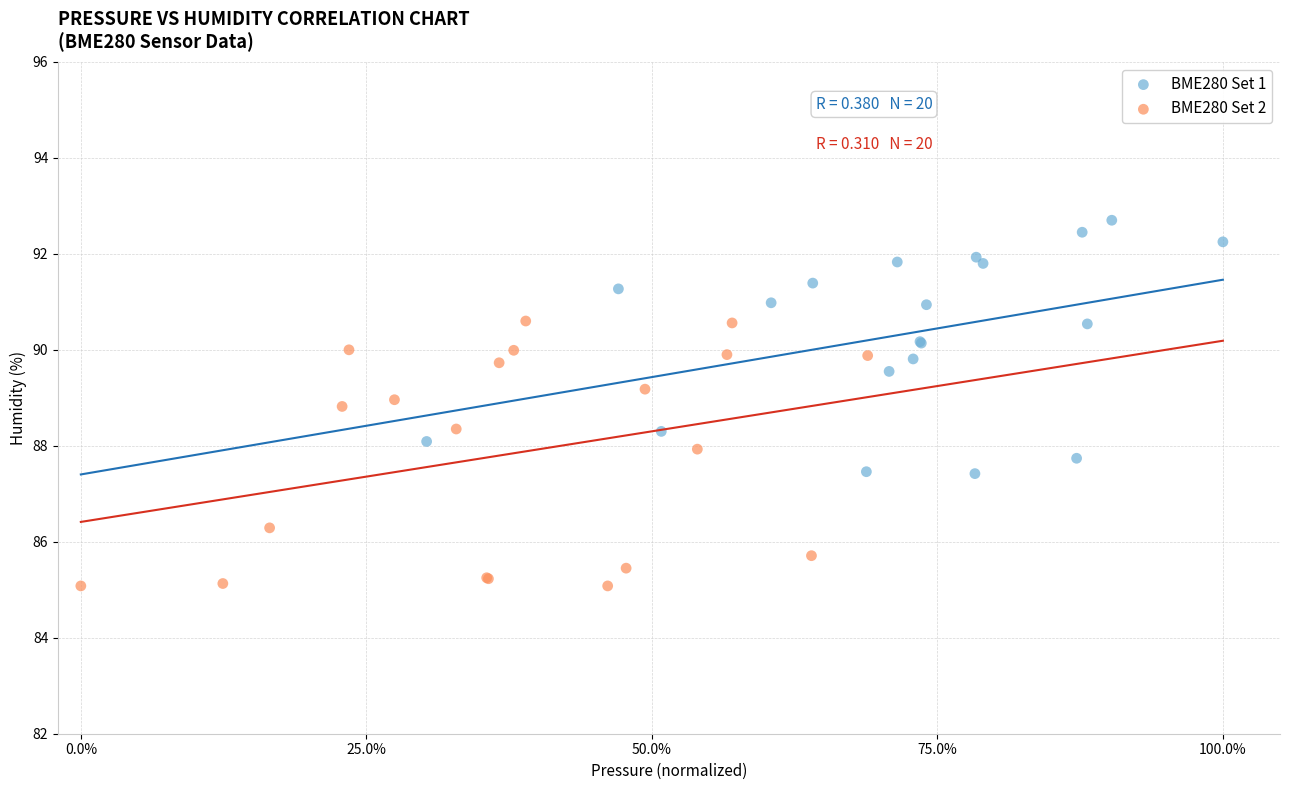

Which series reaches the maximum Y coordinate?

BME280 Set 1